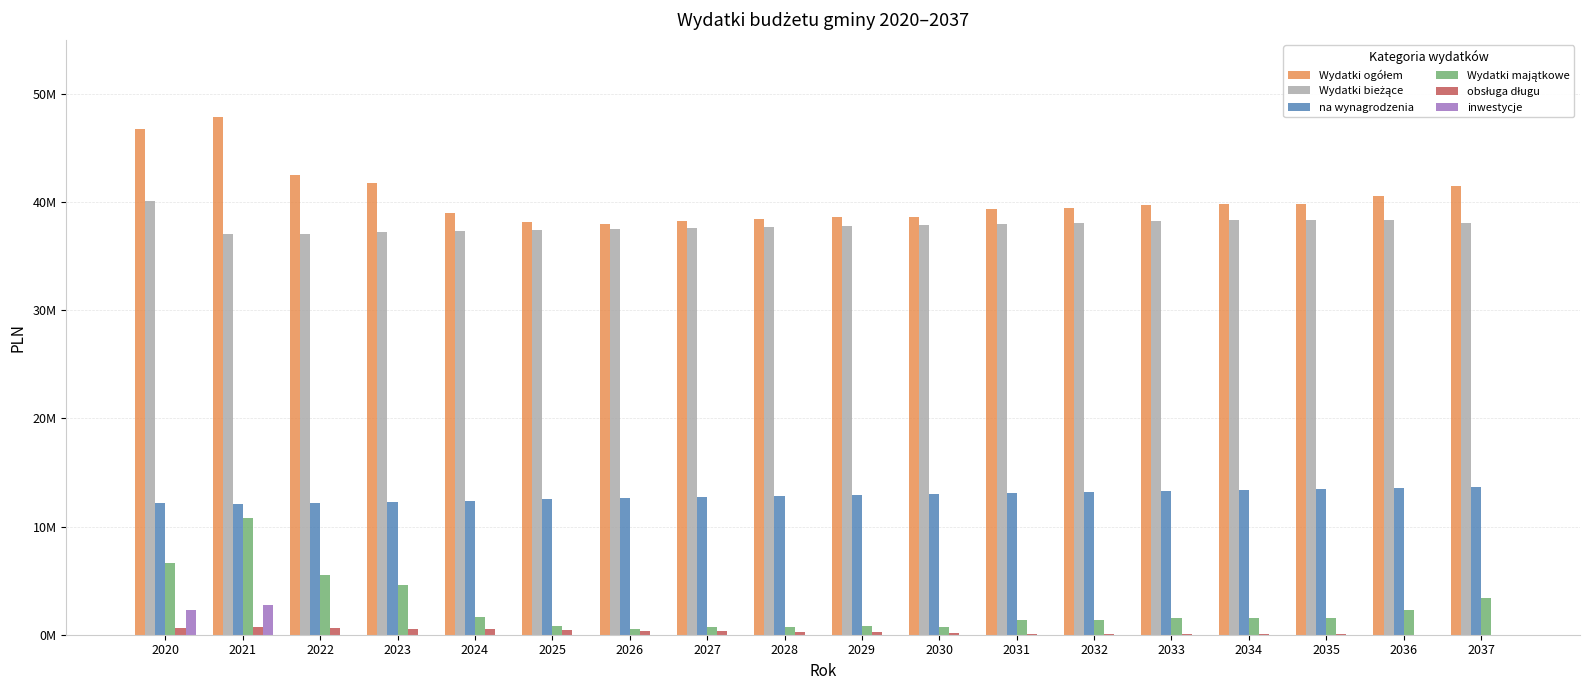

True or false: obsługa długu has a value of 8682.2 at 2036.

False